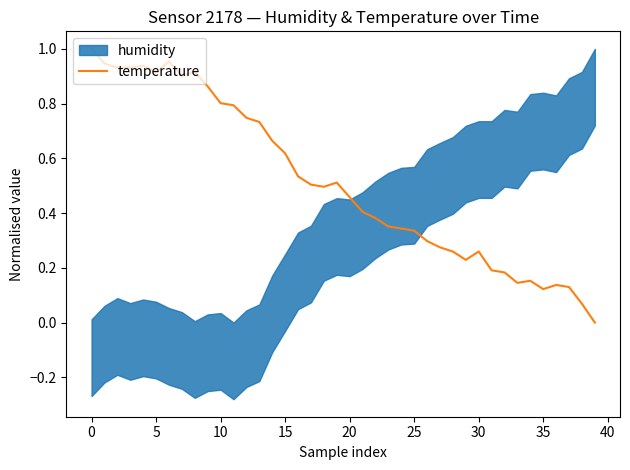

The chart shows a value of 0.9 at 15. True or false?

False